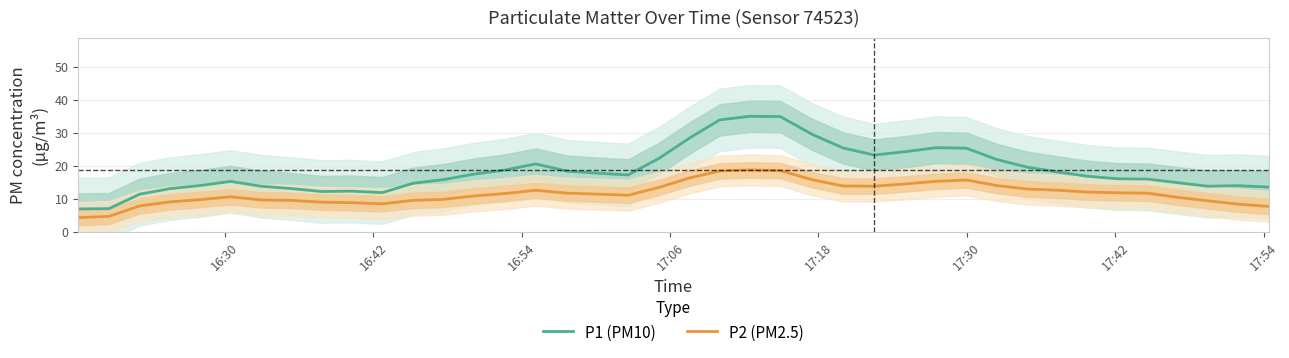

What is the lowest value of the P1 (PM10) series?

7.0